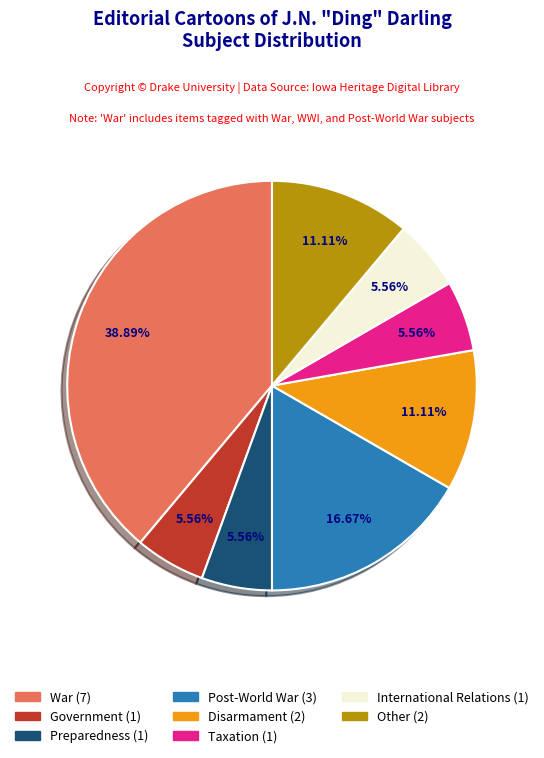

Is there a majority slice in this chart?

No